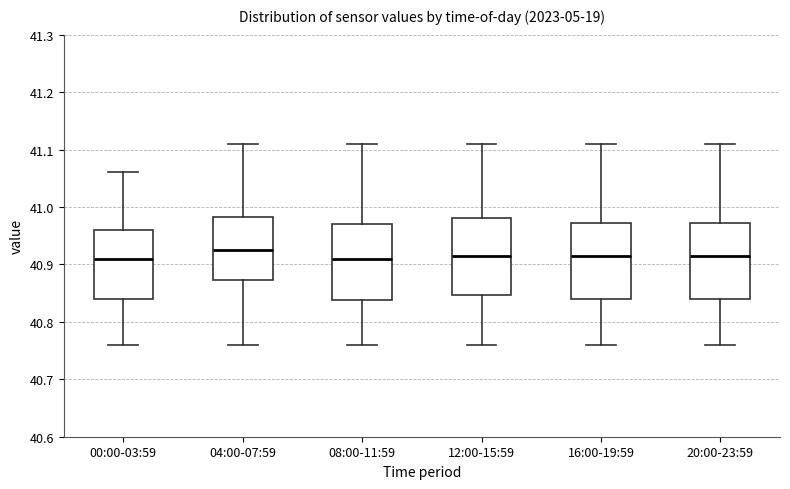

Reading left to right, transcribe this box plot: for each box, give where its median line is, the range the box spans, and where its two whiskers end, as read against the y-axis. The values are not printed on the chart, so give them approximately, as read against the axis.

00:00-03:59: median 40.91, box 40.84 to 40.96, whiskers 40.76 to 41.06
04:00-07:59: median 40.93, box 40.87 to 40.98, whiskers 40.76 to 41.11
08:00-11:59: median 40.91, box 40.84 to 40.97, whiskers 40.76 to 41.11
12:00-15:59: median 40.92, box 40.85 to 40.98, whiskers 40.76 to 41.11
16:00-19:59: median 40.92, box 40.84 to 40.97, whiskers 40.76 to 41.11
20:00-23:59: median 40.92, box 40.84 to 40.97, whiskers 40.76 to 41.11